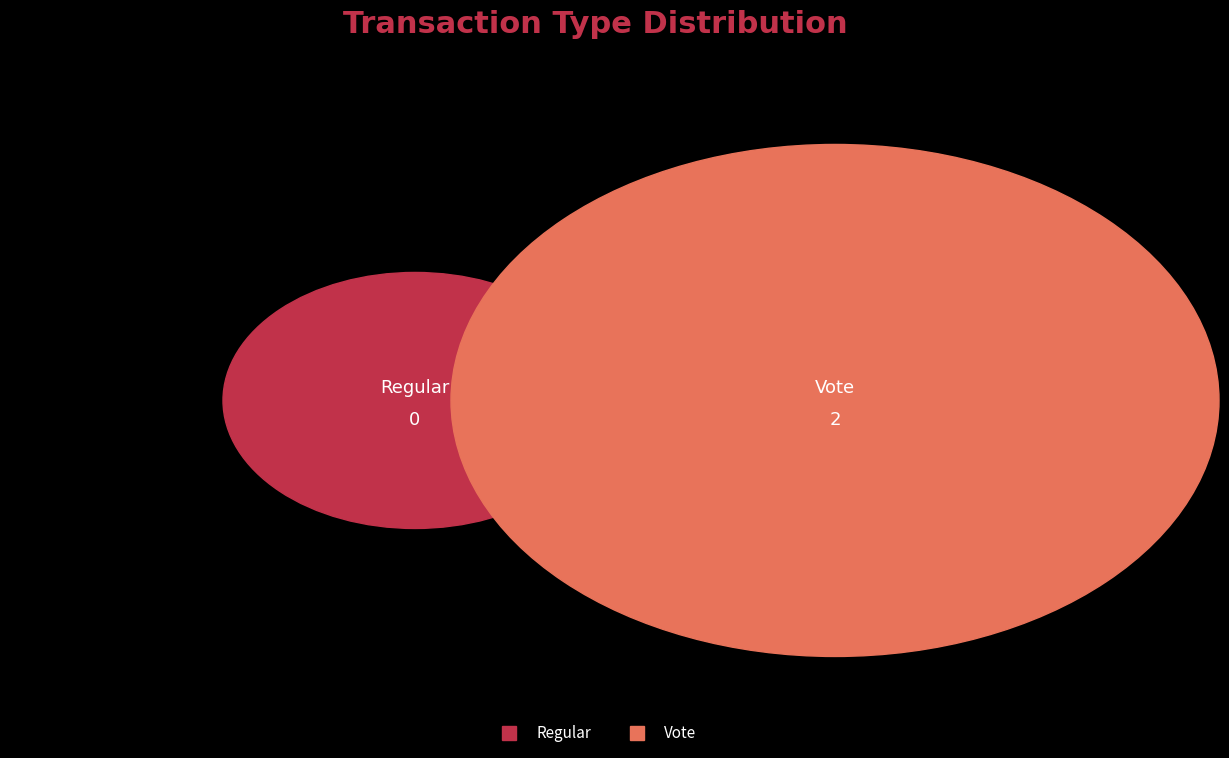

To the nearest percent, what is the difference between the Regular and Vote slice percentages?

100%